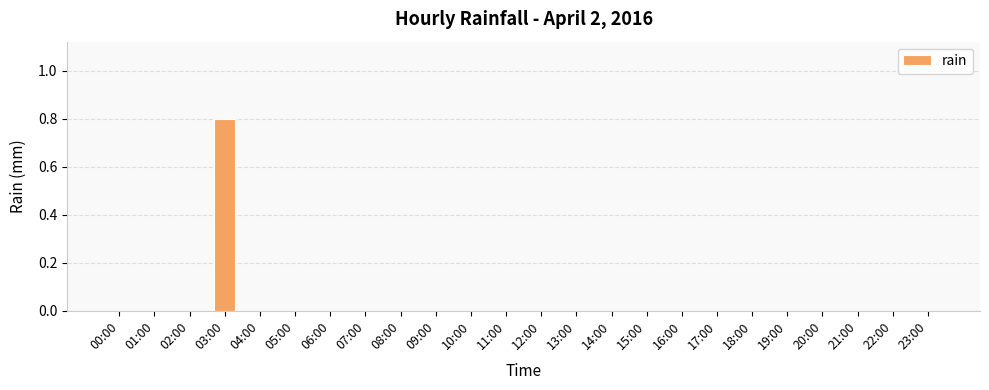

What is the change in value from 03:00 to 10:00?

-0.8